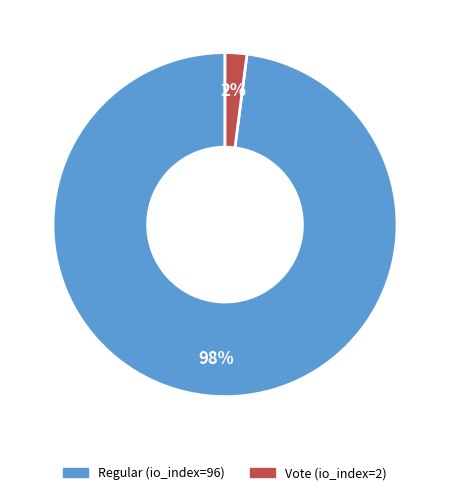

How many slices are in this pie chart?

2